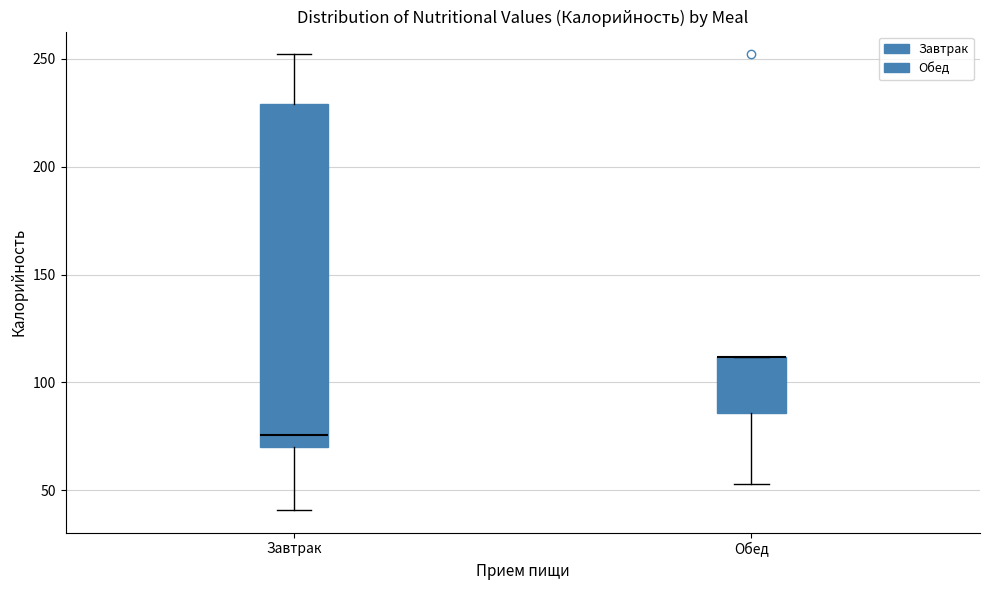

Where does the upper whisker of the box for Завтрак end on the y-axis? The values are not printed on the chart, so give them approximately, as read against the axis.

250